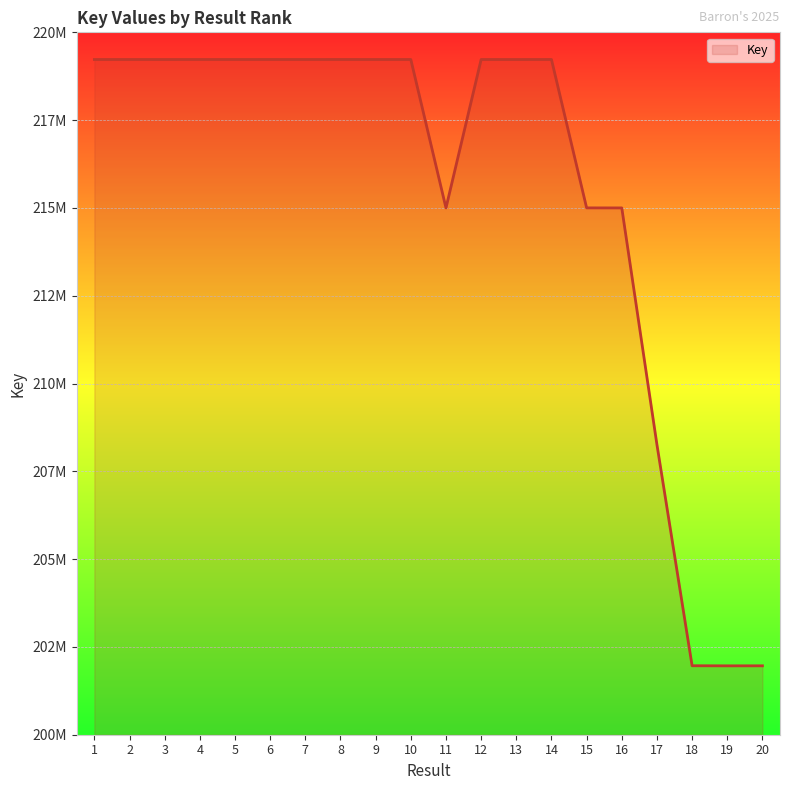

Does the chart display data point markers on the line(s)?

No